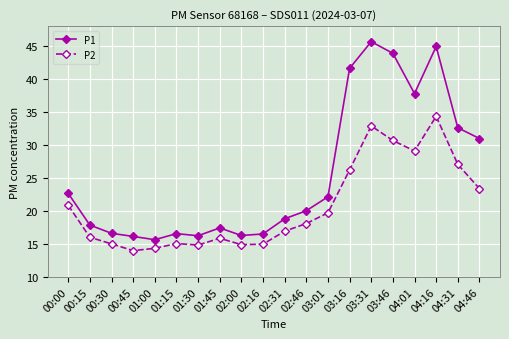

Rank the series by their average value, from highest to lowest.

P1, P2